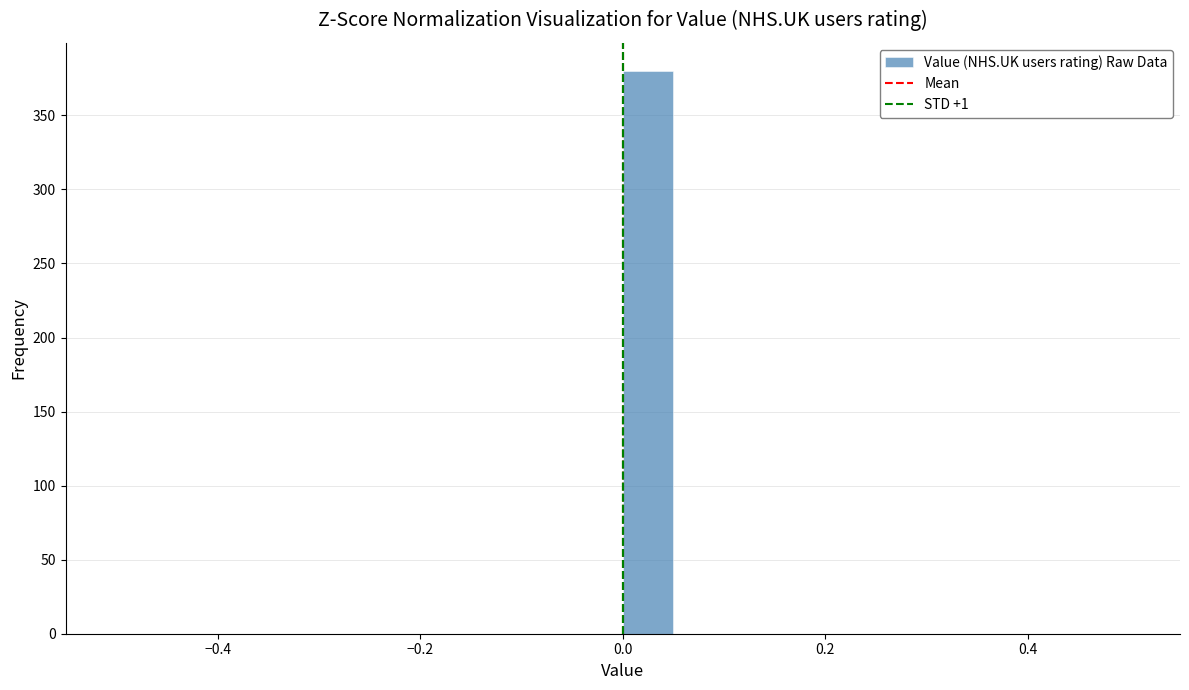

Read against the x-axis, roughly where is the centre of the tallest bar?

0.02